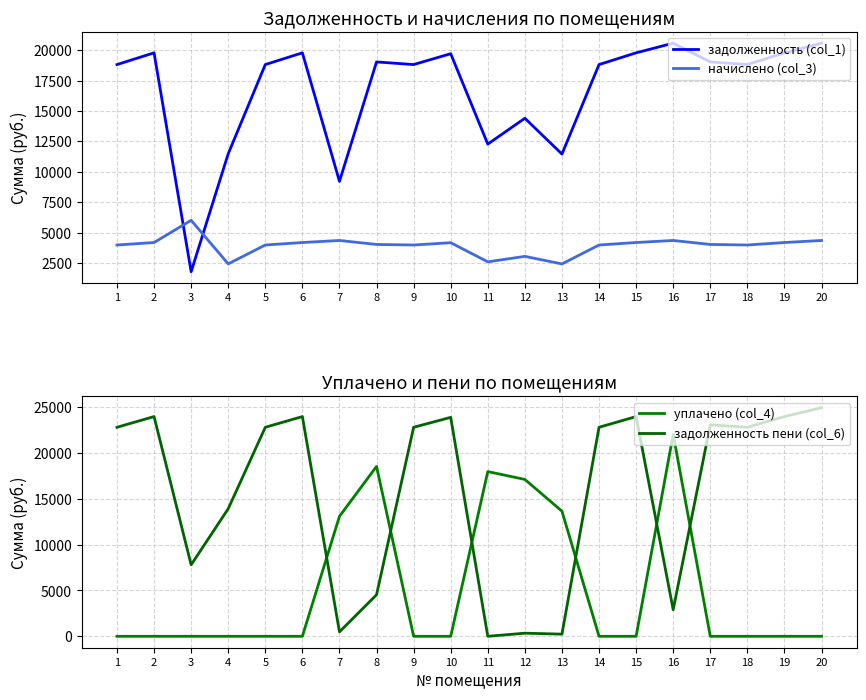

At which label does задолженность пени (col_6) reach its minimum?

11